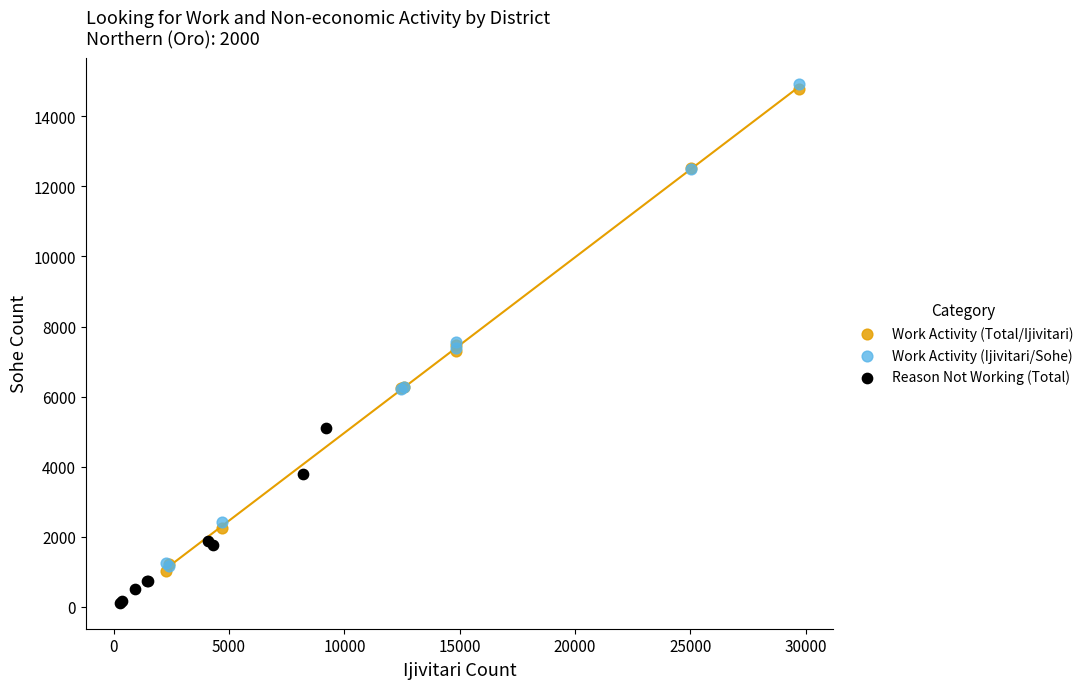

Which series contains the lowest Y value?

Reason Not Working (Total)